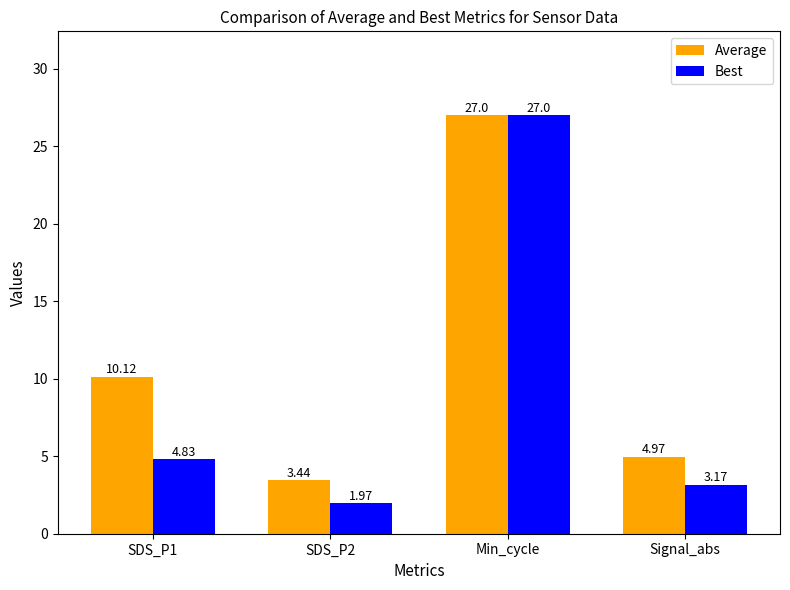

What is the average value of the Average series?

11.4